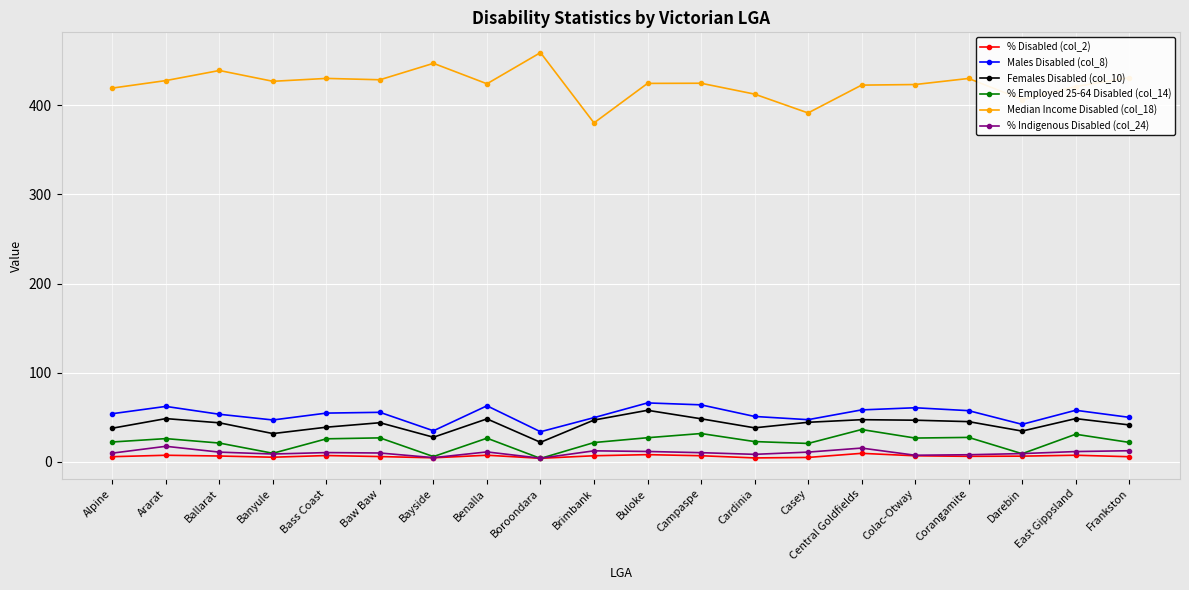

Where does the Males Disabled (col_8) series first go above 54?

Alpine